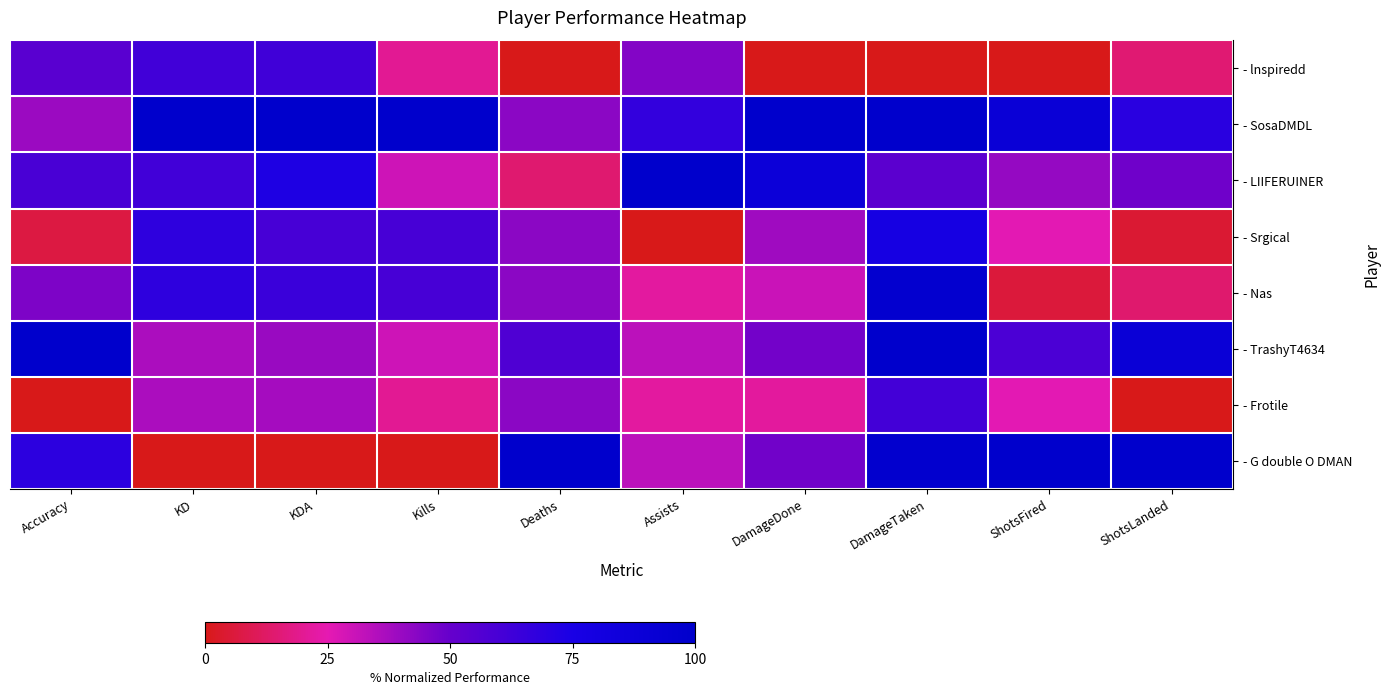

Rank the series by their maximum value, from lowest to highest.

- Frotile, - lnspiredd, - Srgical, - Nas, - SosaDMDL, - LIIFERUINER, - TrashyT4634, - G double O DMAN